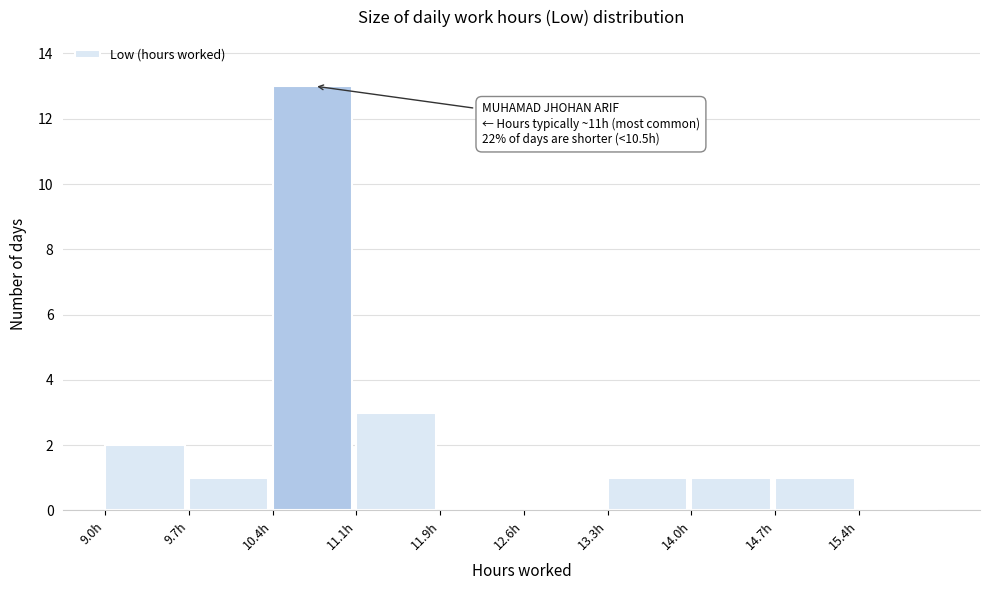

Over which range of the x-axis is the bar tallest?

10.4 to 11.1